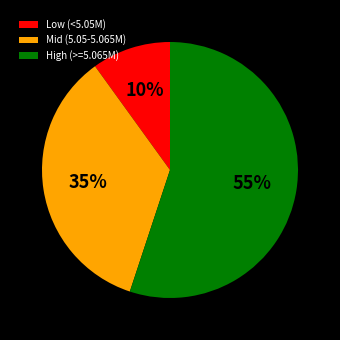

Combined, do Mid (5.05-5.065M) and Low (<5.05M) account for over 50%?

No